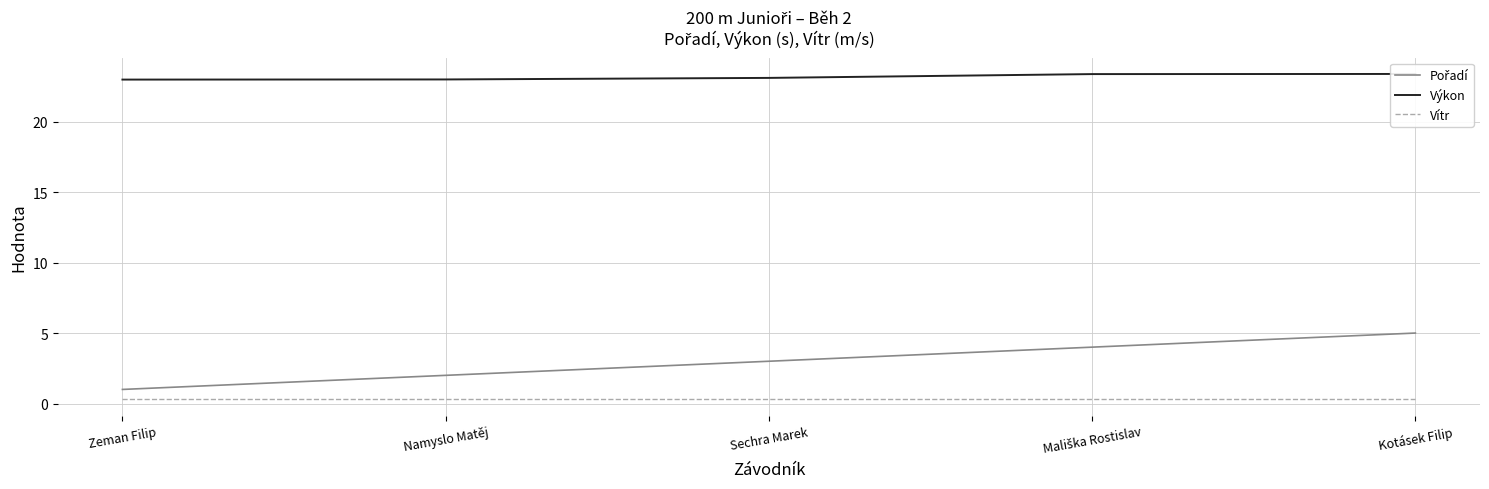

At which label is Vítr closest to 0?

Zeman Filip